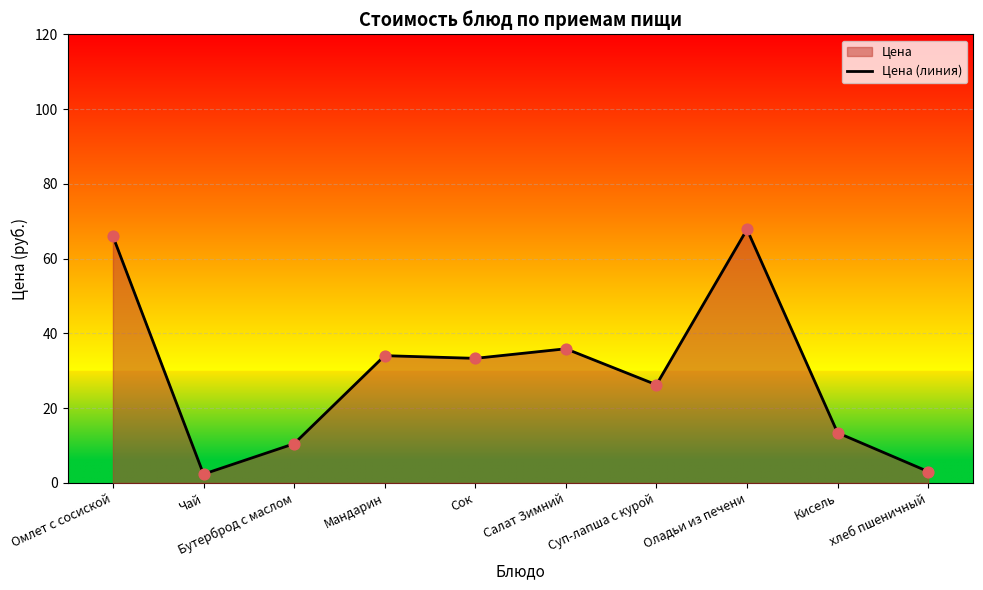

Which has a higher value, Суп-лапша с курой or хлеб пшеничный?

Суп-лапша с курой